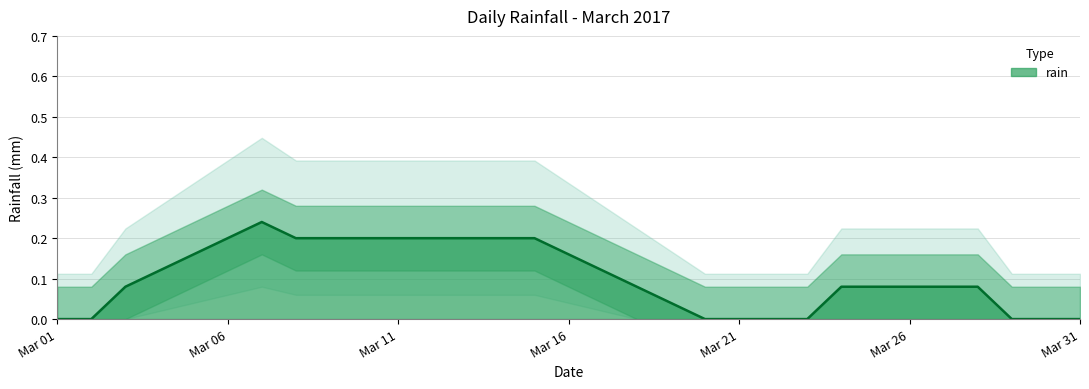

Which category has the lowest value across all series?

2017-03-01